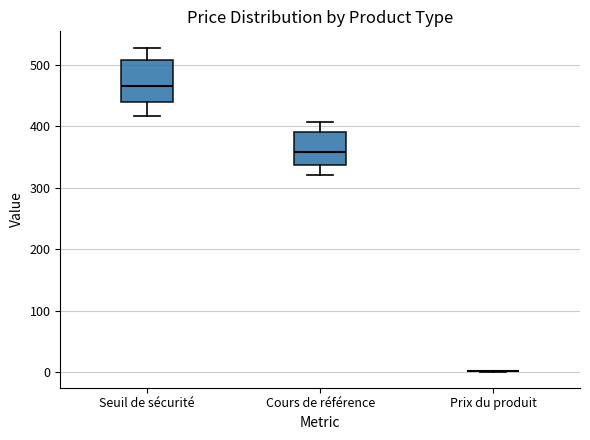

Reading left to right, read every box against the y-axis: the position of its median line, the range the box covers, and the ends of its whiskers. The values are not printed on the chart, so give them approximately, as read against the axis.

Seuil de sécurité: median 470, box 440 to 510, whiskers 420 to 530
Cours de référence: median 360, box 340 to 390, whiskers 320 to 410
Prix du produit: box collapsed to a line at 0, whiskers 0 to 0